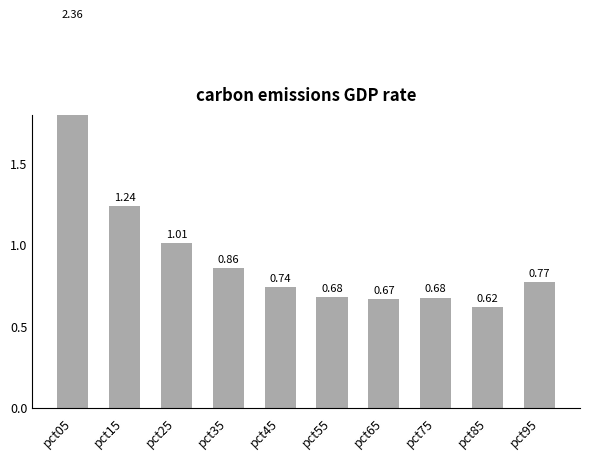

What is the value of the 6th bar from the left?

0.7